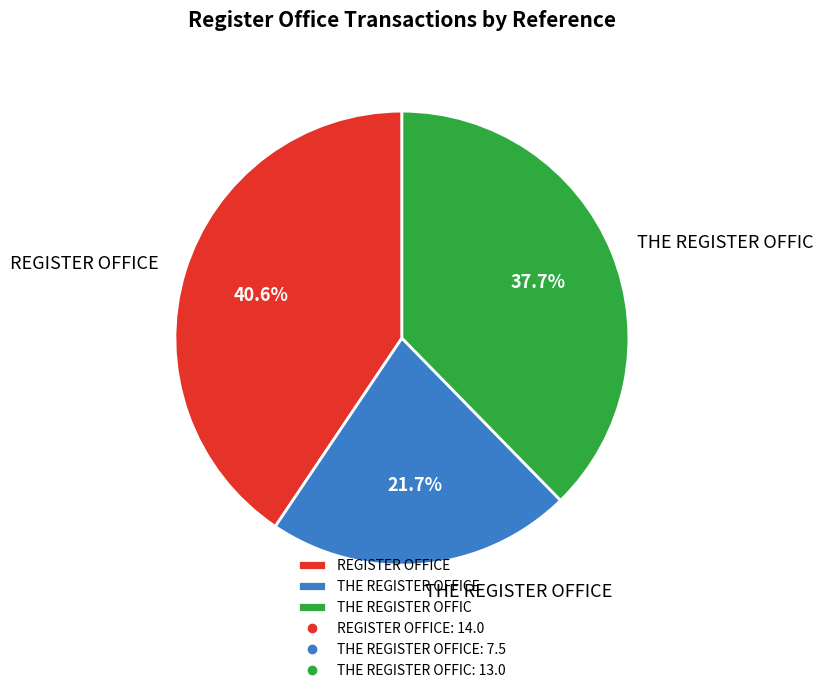

How many segments does this pie chart have?

3